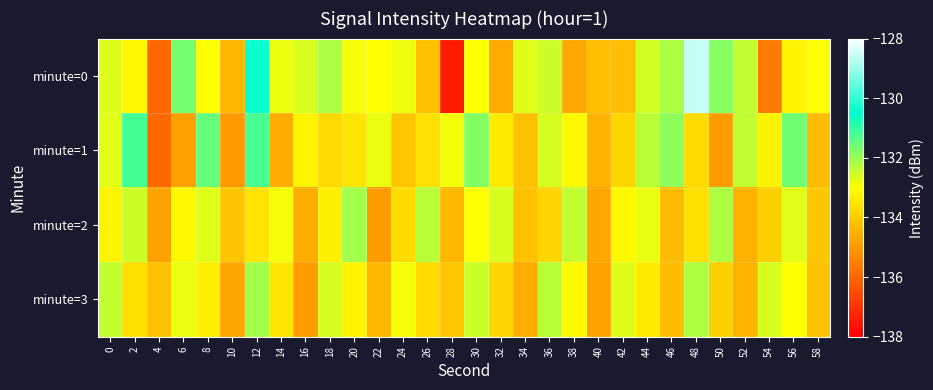

Which series changed the most between 54 and 56?

minute=0